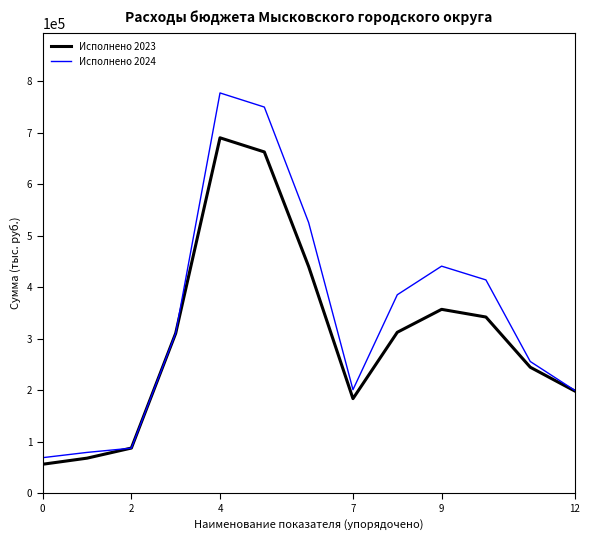

Which series has the largest range (max minus min)?

Исполнено 2024